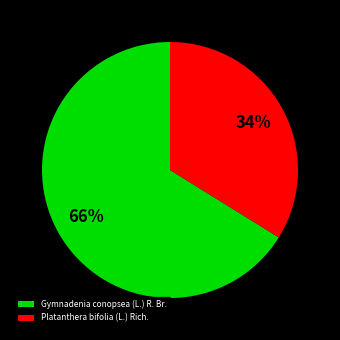

Do Platanthera bifolia (L.) Rich. and Gymnadenia conopsea (L.) R. Br. together represent more than half of the pie?

Yes